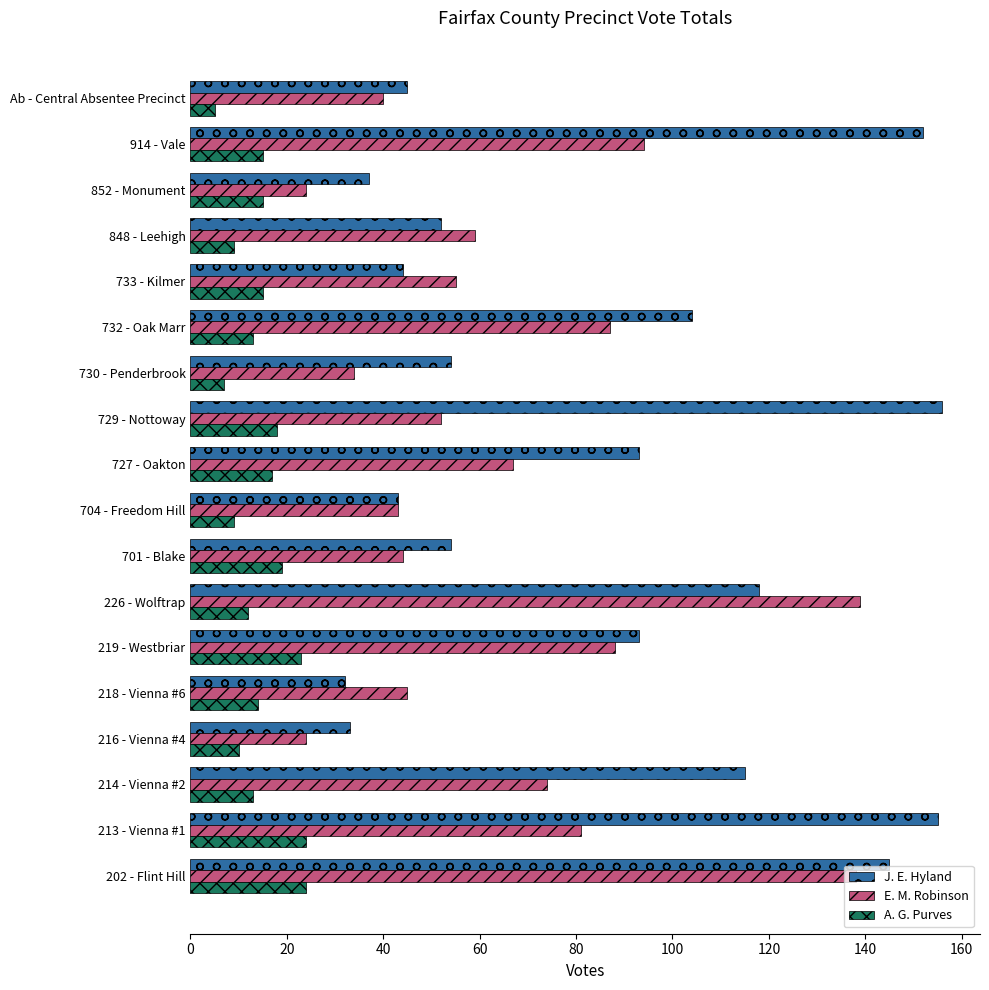

At how many categories does at least one series exceed 128?

5